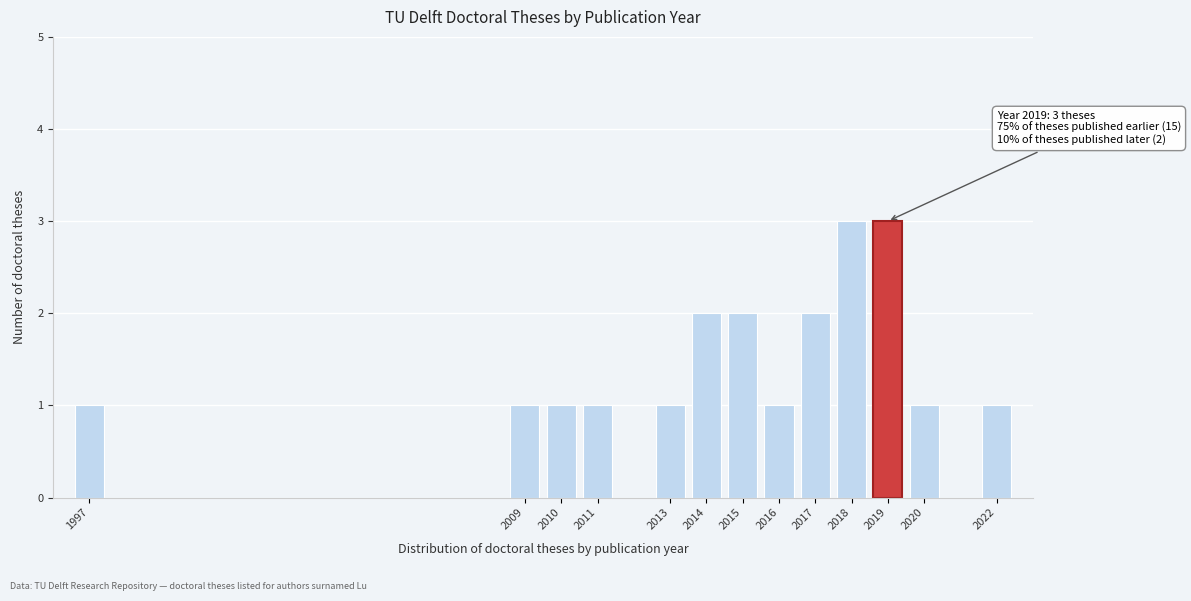

Reading right to left, what are all the values shown in this chart?

1	1	3	3	2	1	2	2	1	1	1	1	1